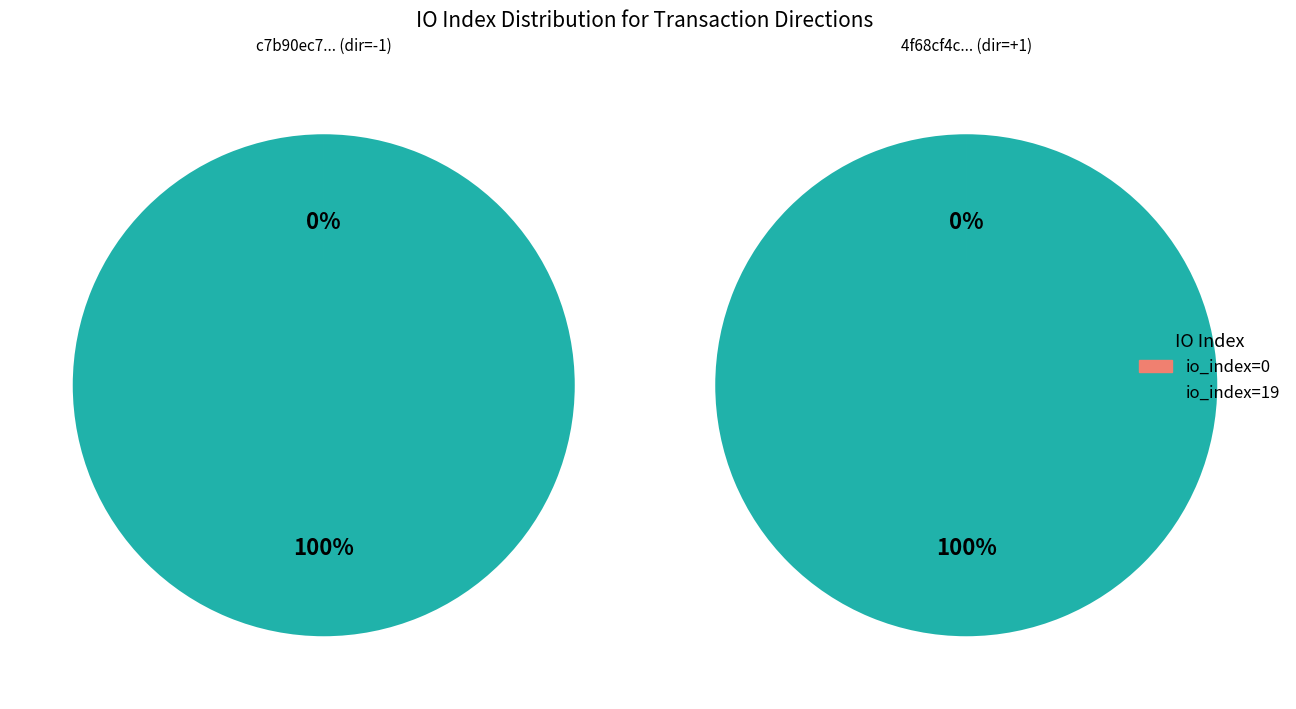

To the nearest percent, what portion does direction=1 (io_index=19) represent?

100%